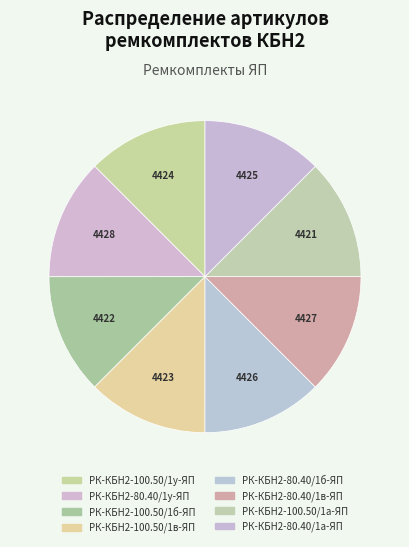

Is it true that РК-КБН2-80.40/1у-ЯП is 13% of the pie?

True